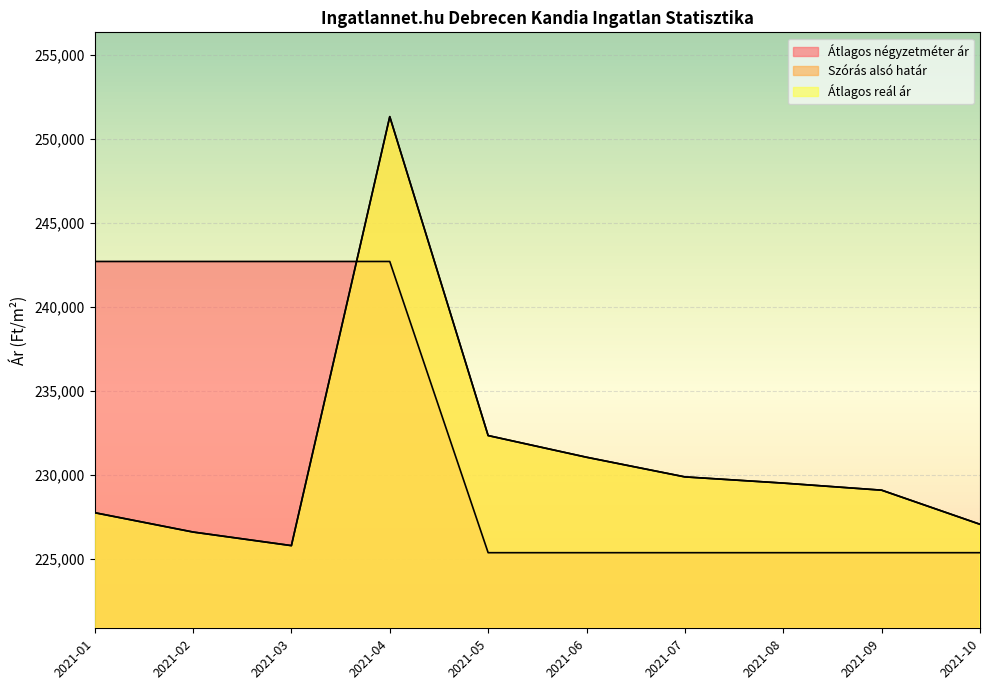

What is the highest value of the Átlagos reál ár series?

251342